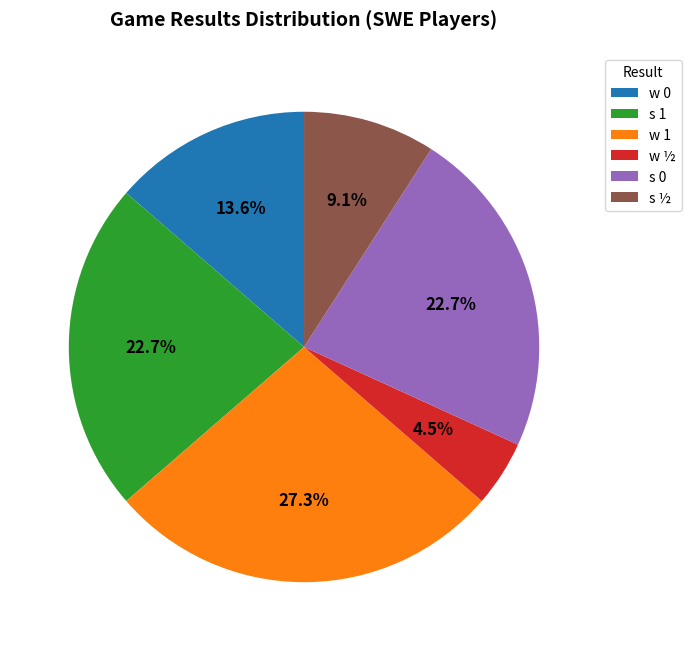

What percentage is the s 0 slice, to the nearest percent?

23%